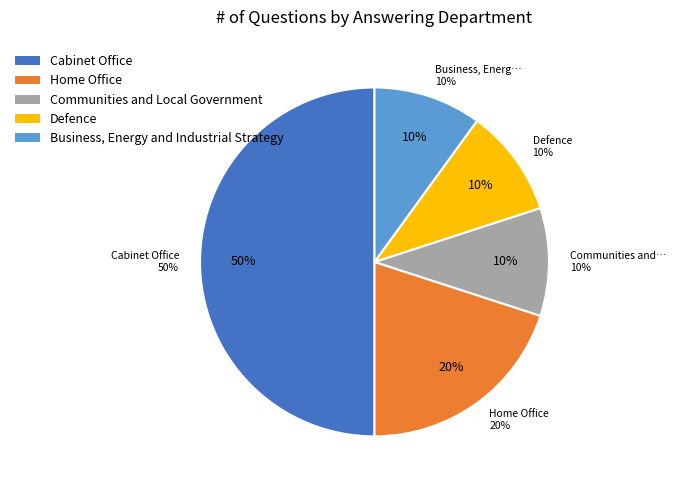

Approximately how many times larger is the value at Communities and Local Government compared to Cabinet Office?

0.2